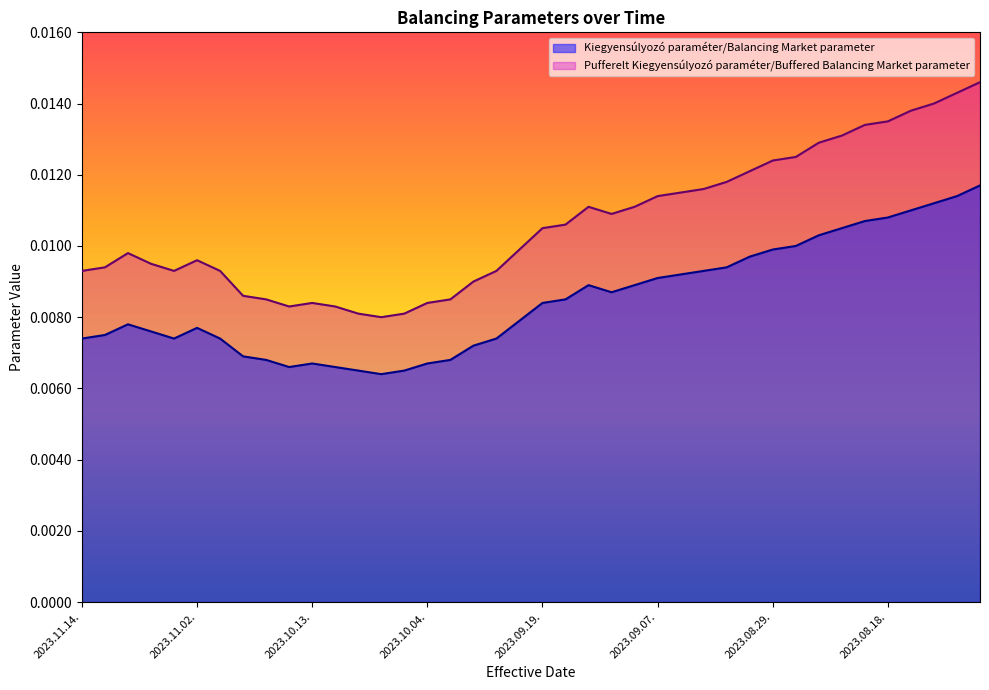

Does the chart have visible grid lines?

No